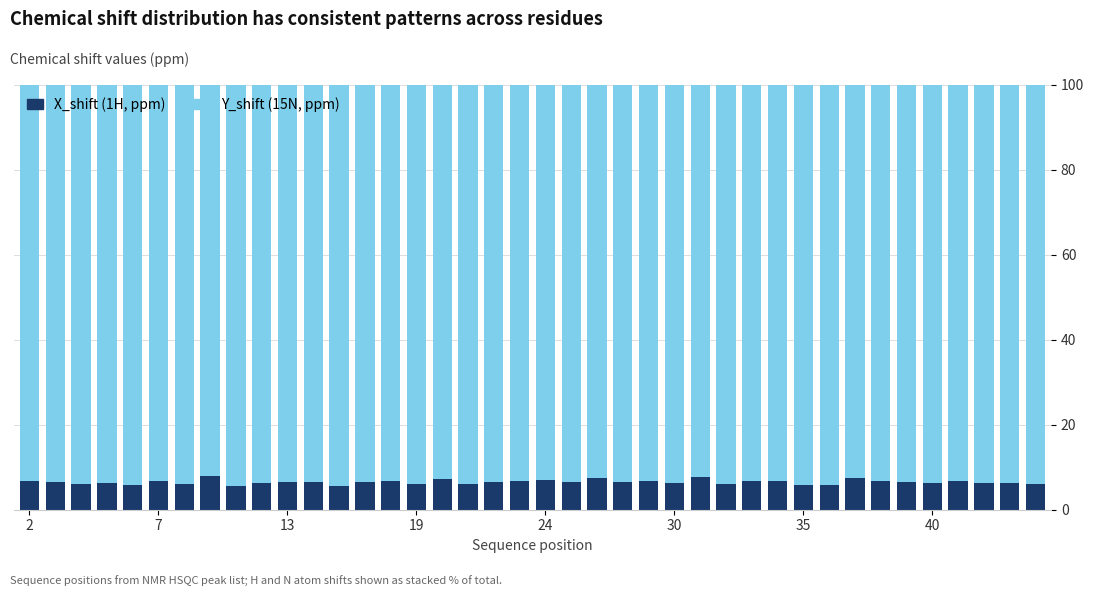

Are the bars grouped side by side (vs. stacked)?

No